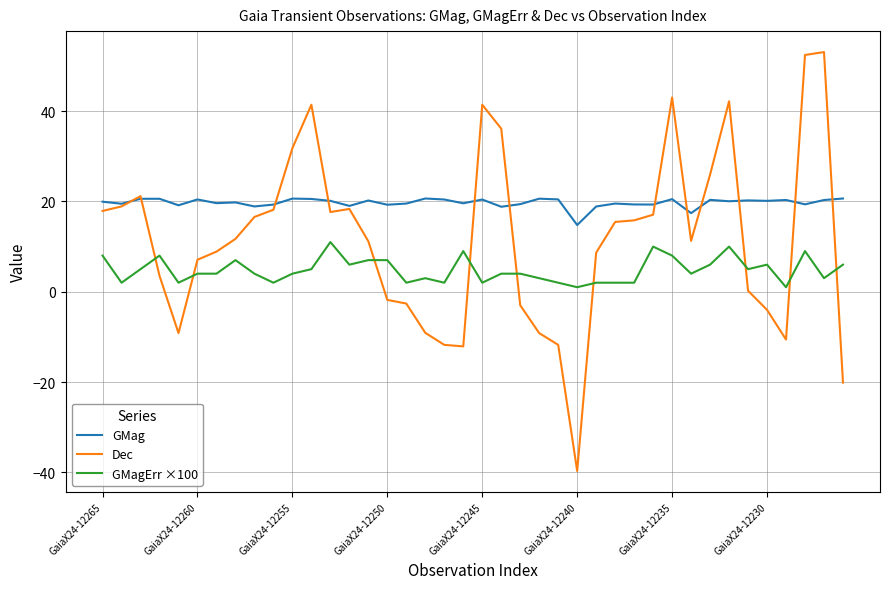

Which series has the widest spread of values?

Dec